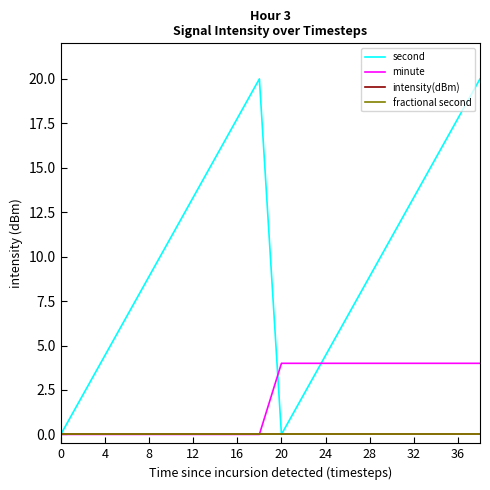

True or false: fractional second and second intersect in this chart.

False